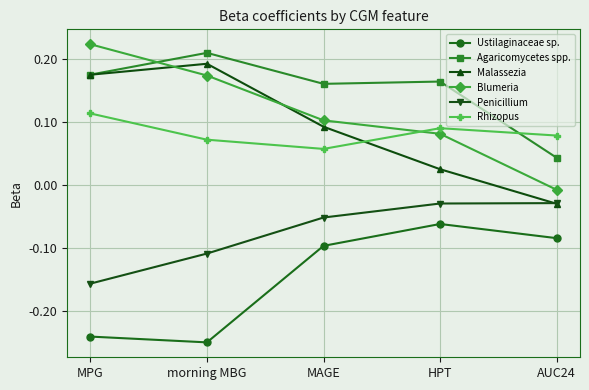

Rank the categories by Blumeria value from highest to lowest.

MPG, morning MBG, MAGE, HPT, AUC24